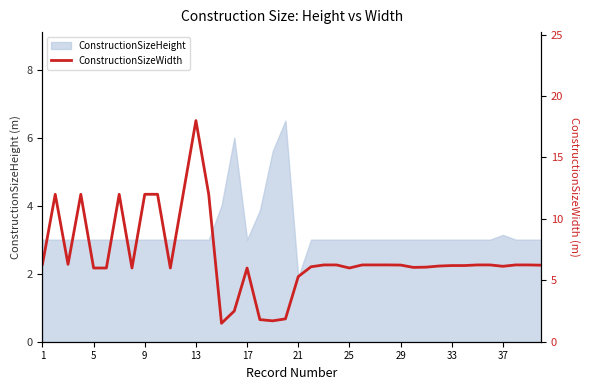

The chart shows a value of 9.5 at 30. True or false?

False